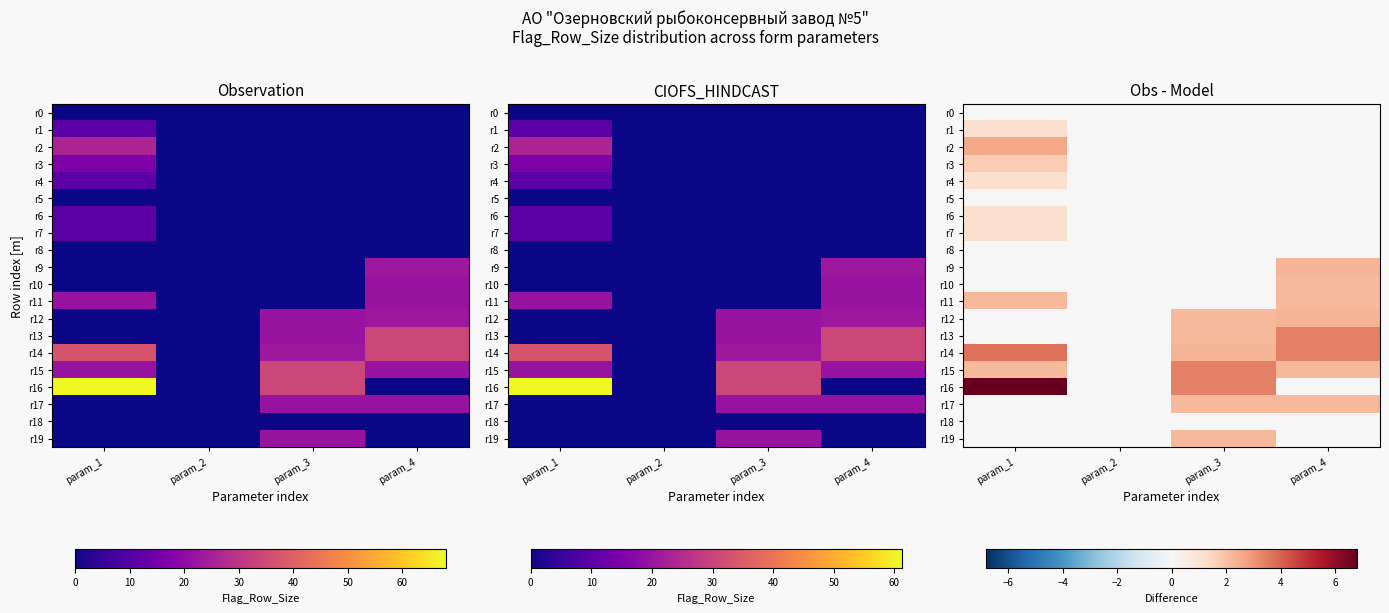

At param_1, list the series in order from largest to smallest.

r16, r14, r2, r11, r15, r3, r1, r4, r6, r7, r0, r5, r8, r9, r10, r12, r13, r17, r18, r19